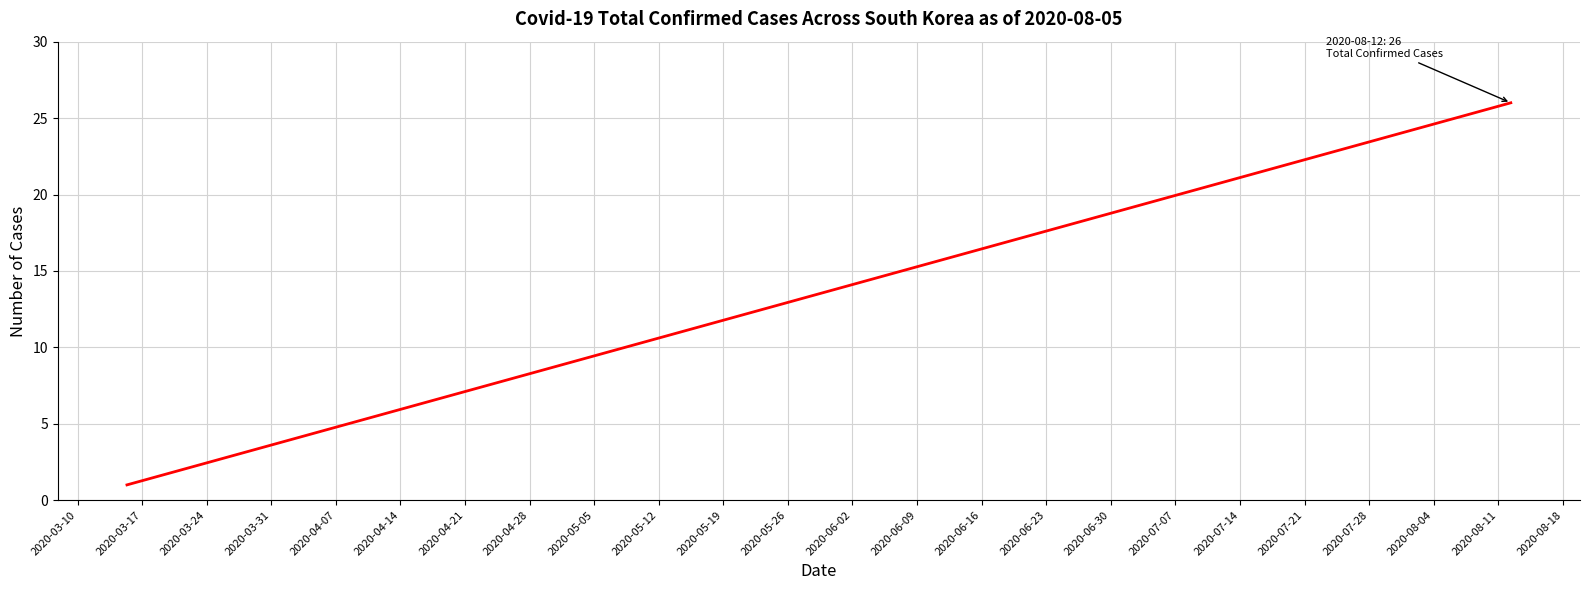

True or false: there are more than 2 points higher than both neighbors.

False